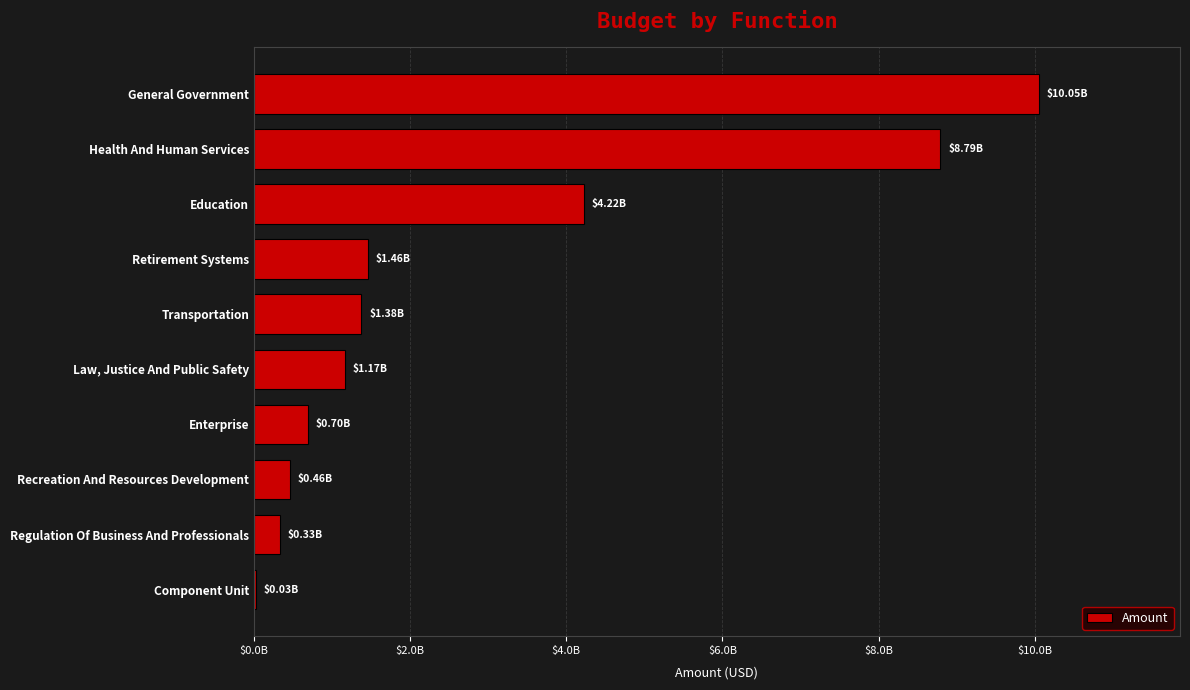

Which label corresponds to the largest value in the chart?

General Government